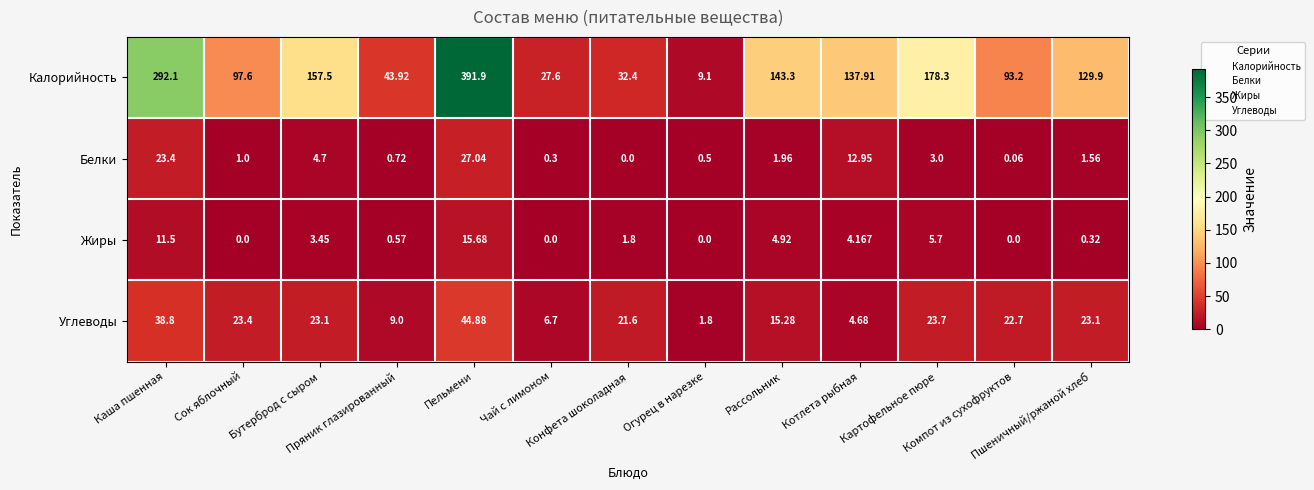

Which series has the widest spread of values?

Калорийность